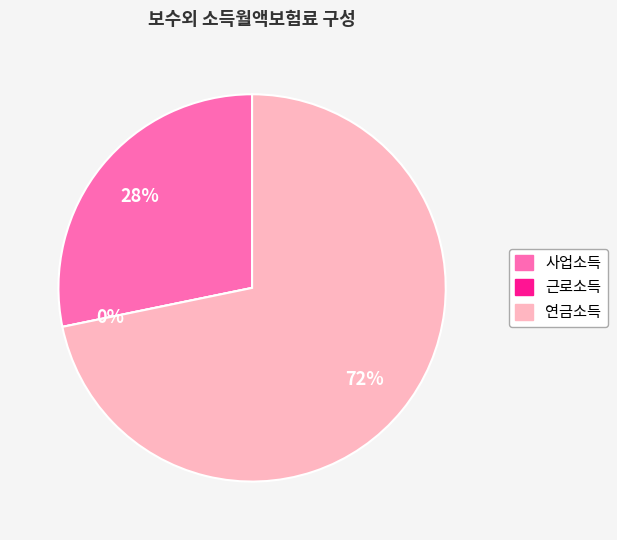

To the nearest percent, what is the combined percentage of 근로소득 and 사업소득?

28%